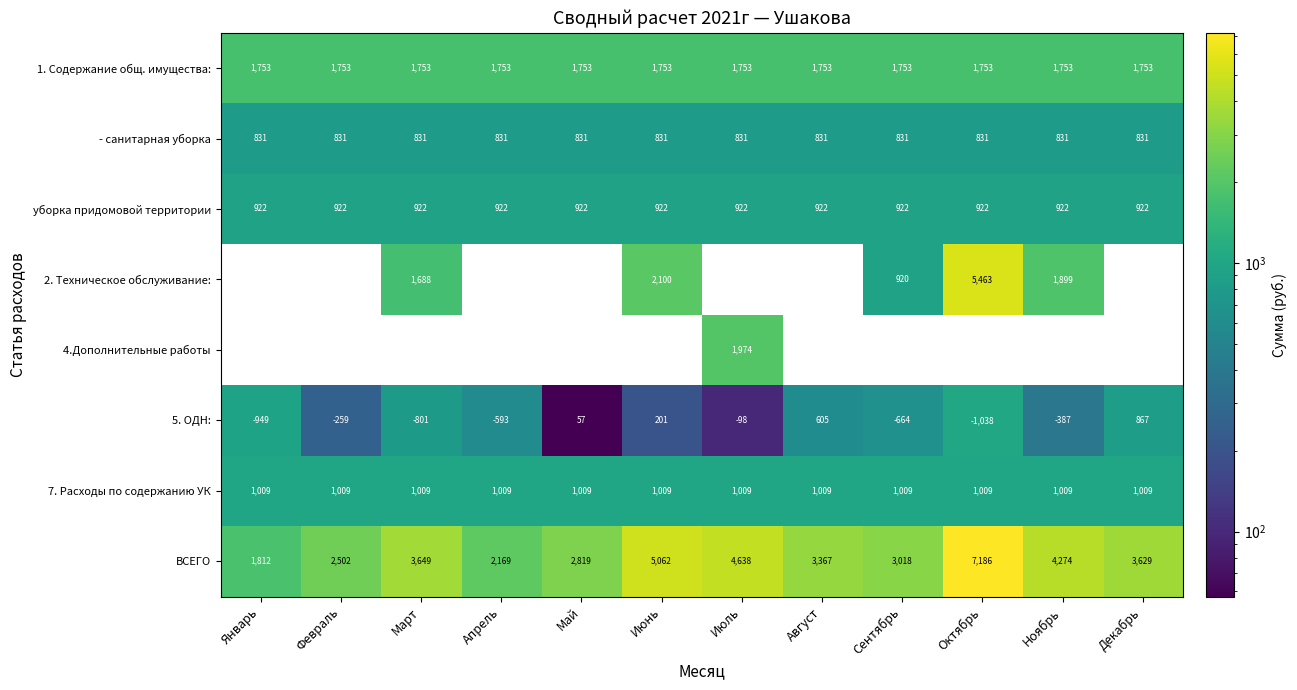

Is it true that ВСЕГО equals 1172.3 at Июнь?

False